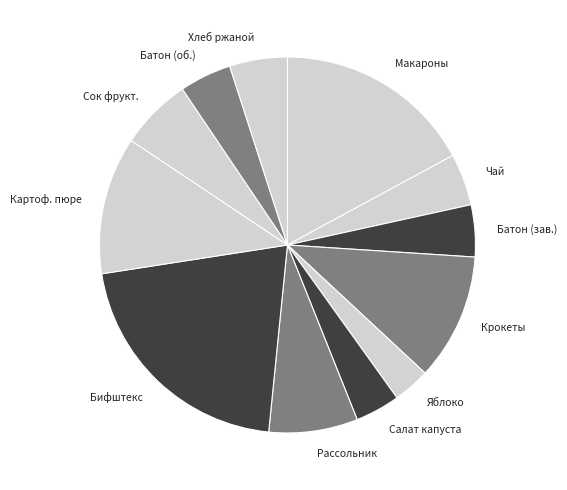

Which slice is the largest?

Бифштекс